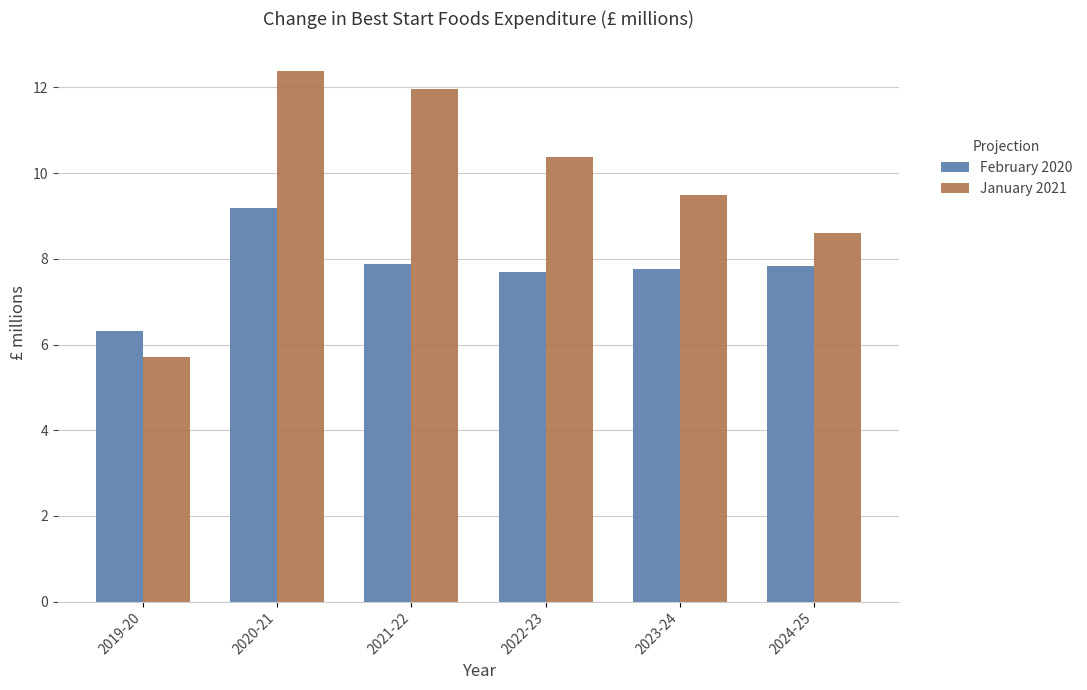

What is the sum of the January 2021 values at 2021-22 and 2020-21?

24.4